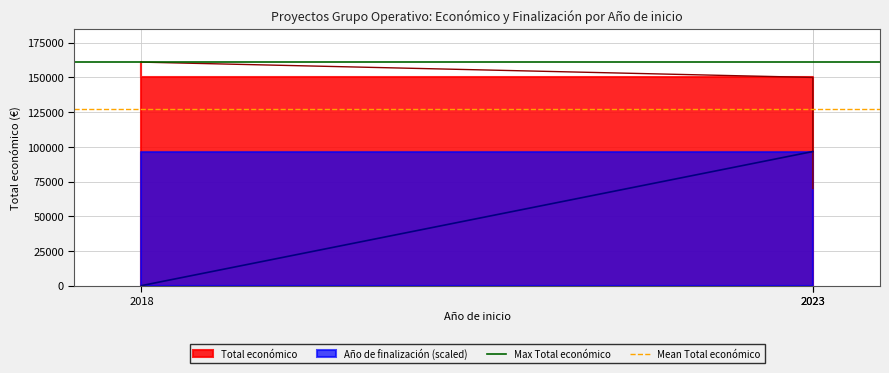

What is the maximum value for Mean Total económico?

127016.7